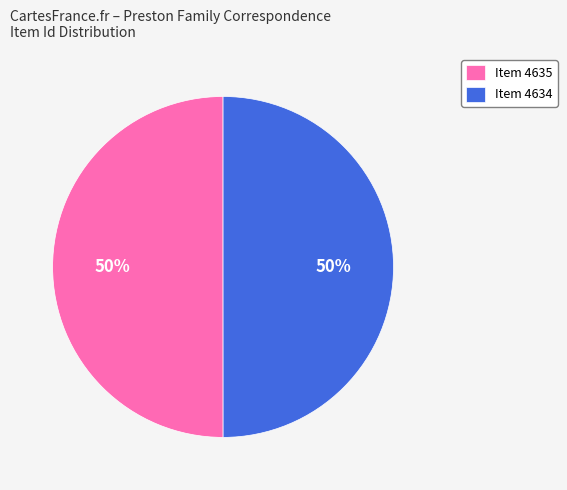

True or false: Item 4634 accounts for 36% of the total.

False